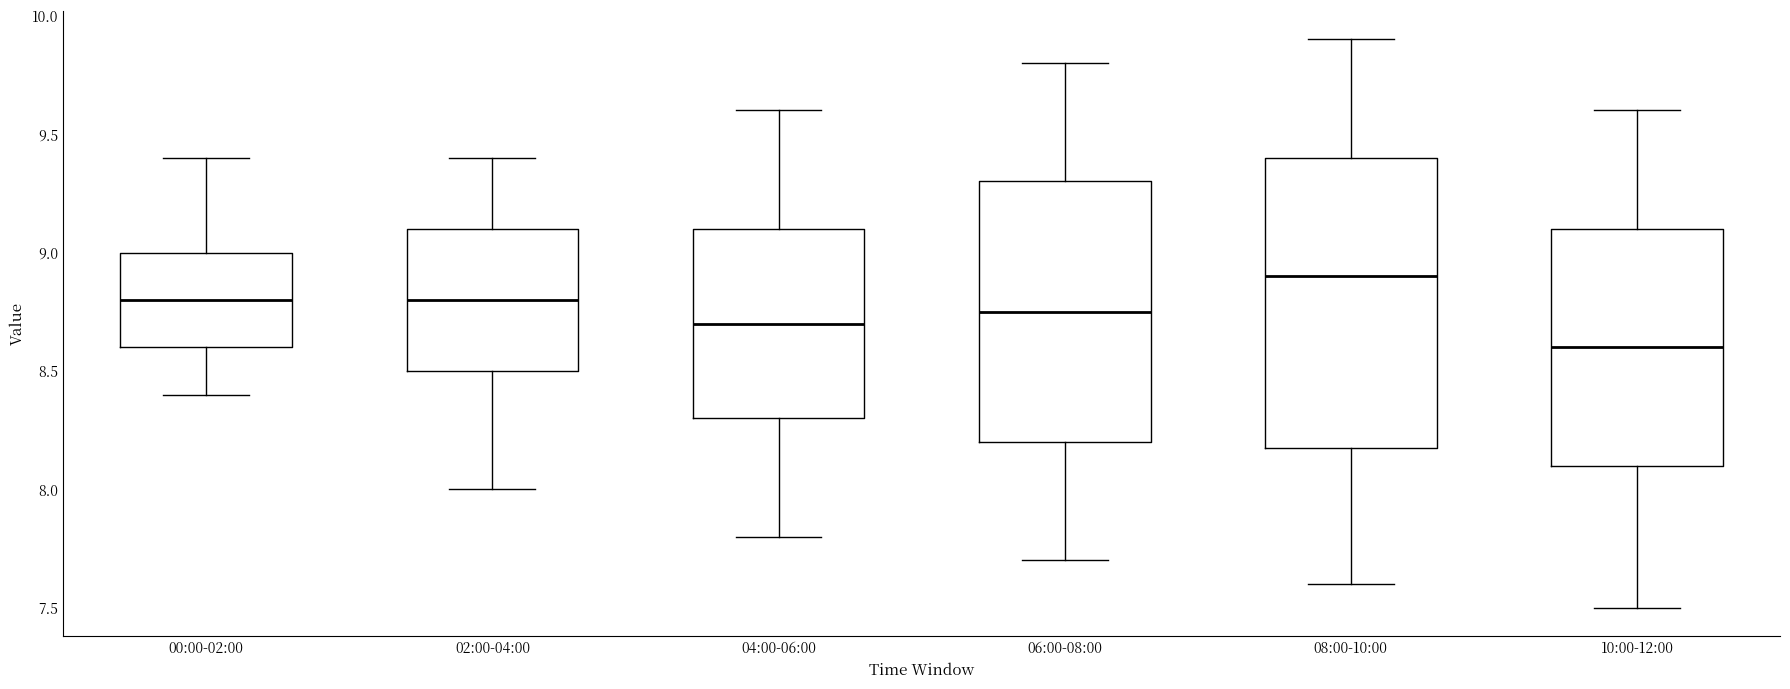

Which box is the tallest, from its lower edge to its upper edge?

08:00-10:00